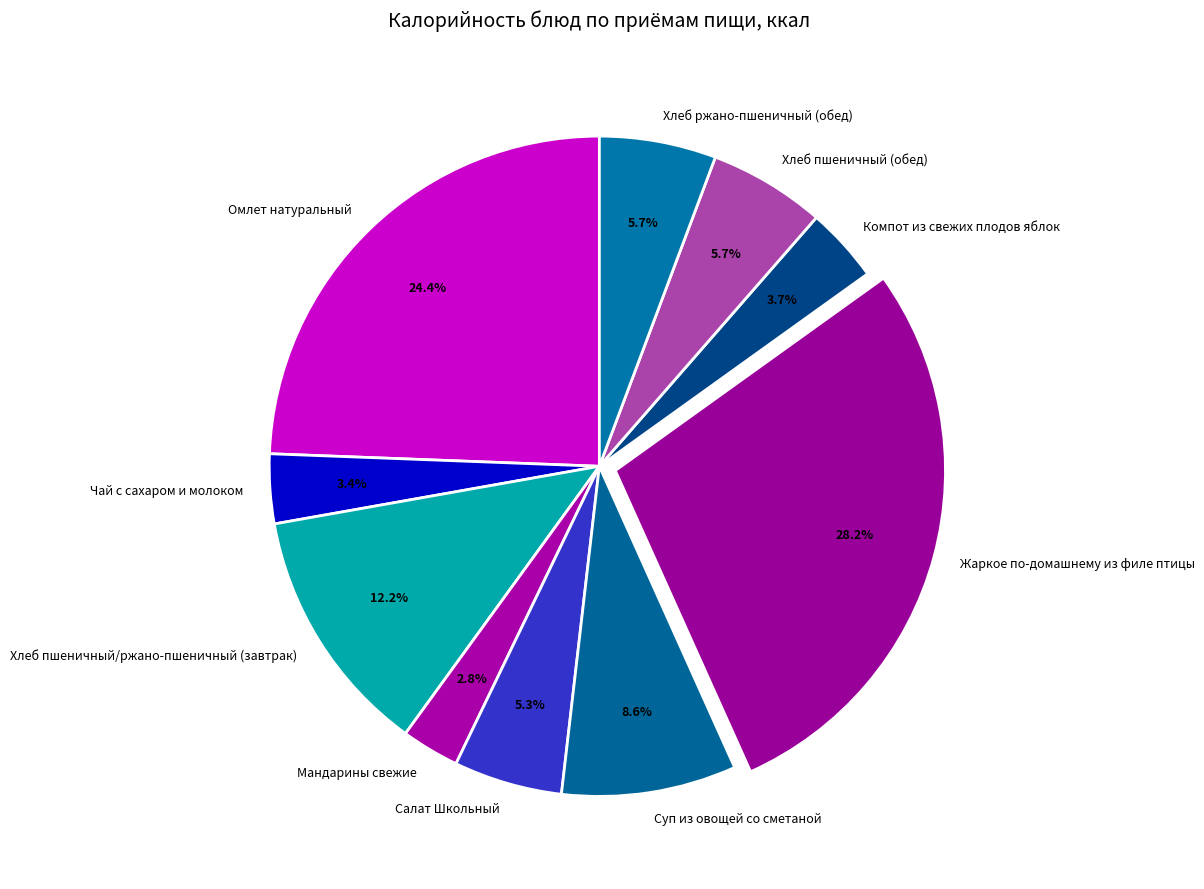

How many slices are in this pie chart?

10